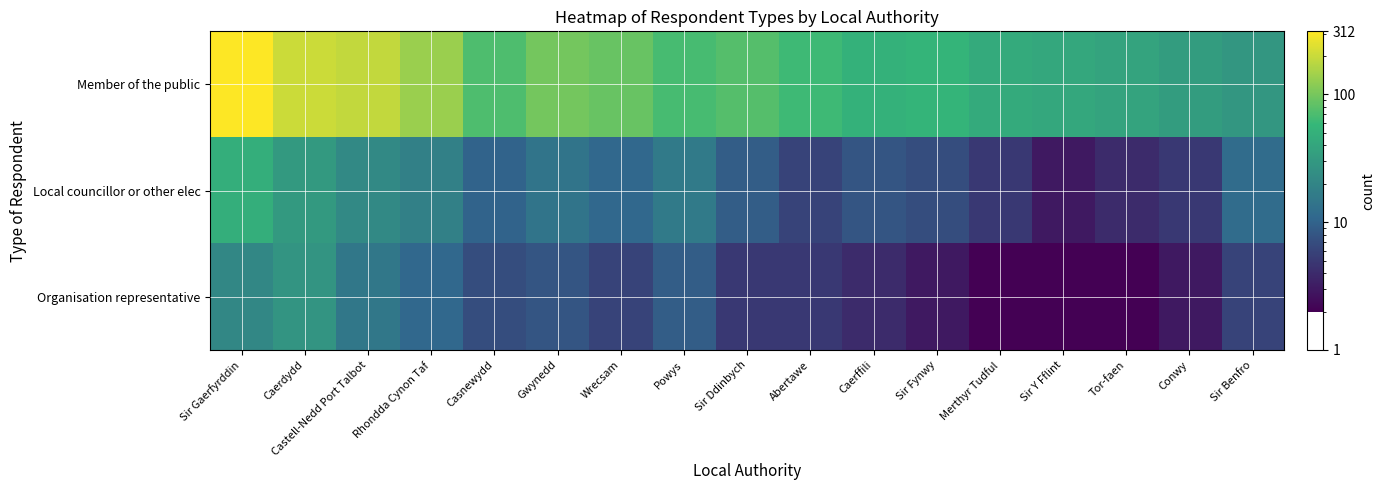

What is the greatest value displayed?

312